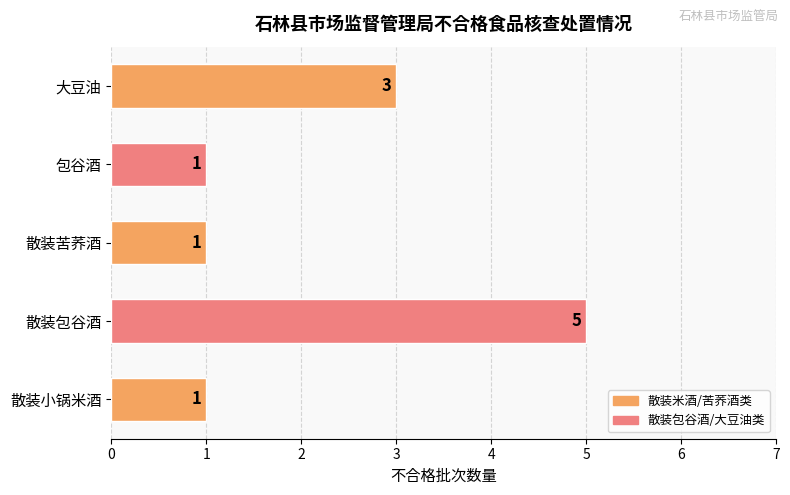

Reading bottom to top, extract all data points from this chart.

散装小锅米酒=1	散装包谷酒=5	散装苦荞酒=1	包谷酒=1	大豆油=3